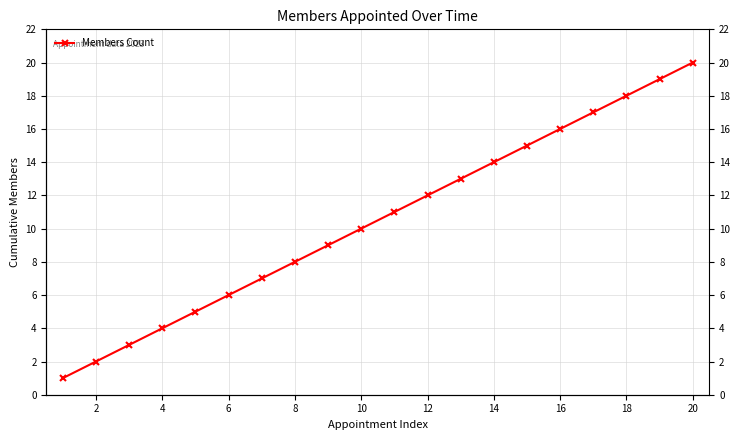

Is this an area chart (filled region under the line)?

No